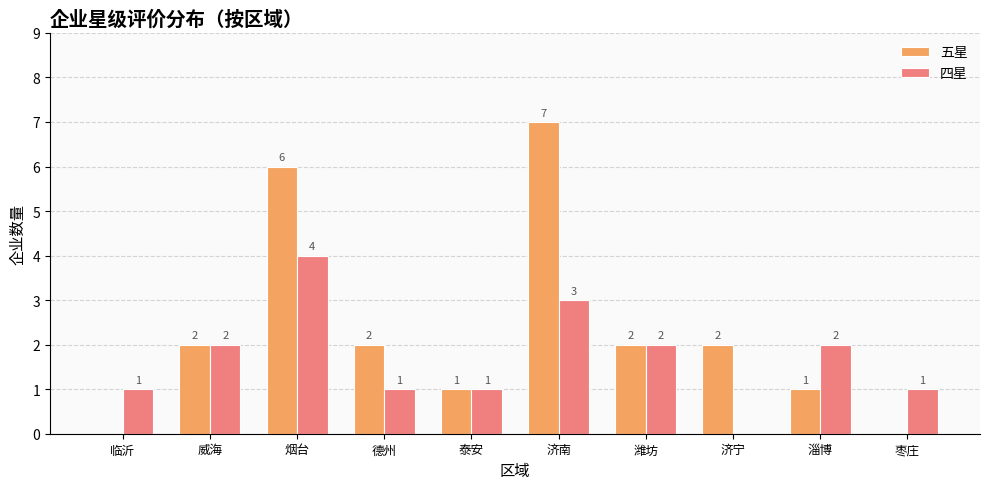

How many groups of bars are there?

10